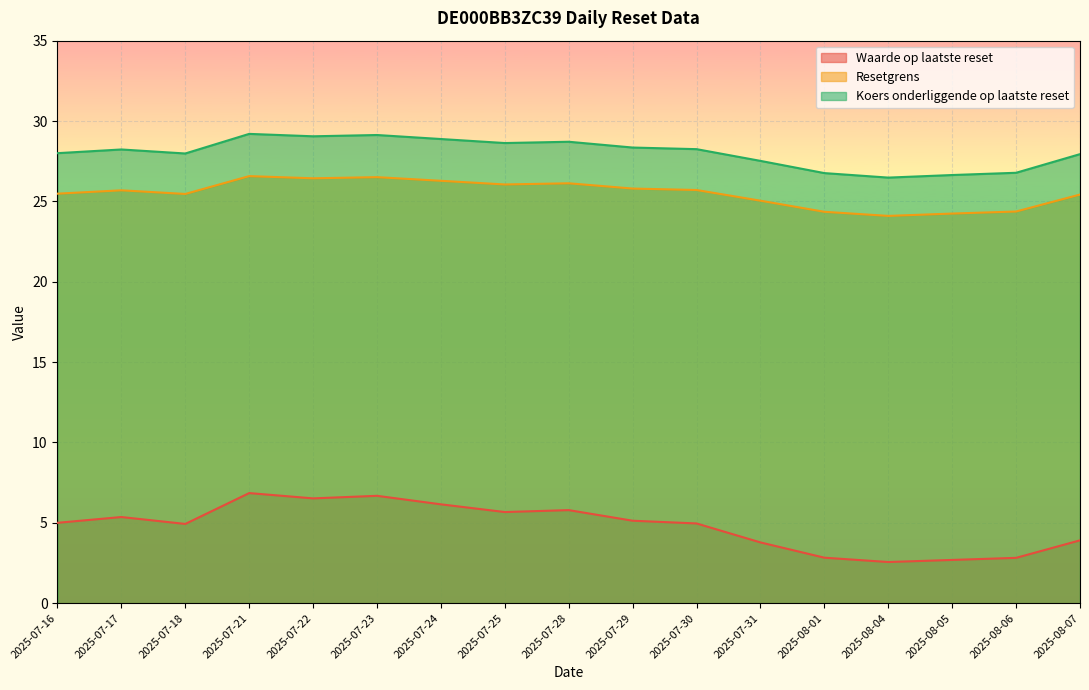

Does the chart display data point markers on the line(s)?

No